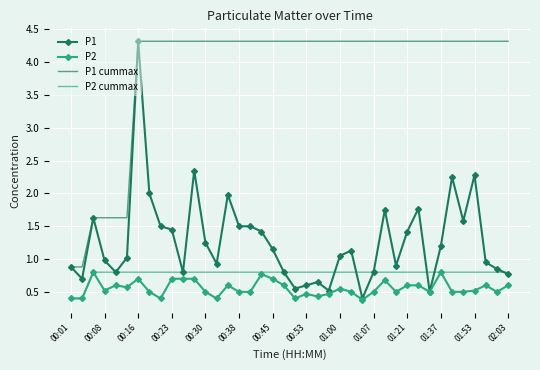

Which series has the largest range (max minus min)?

P1